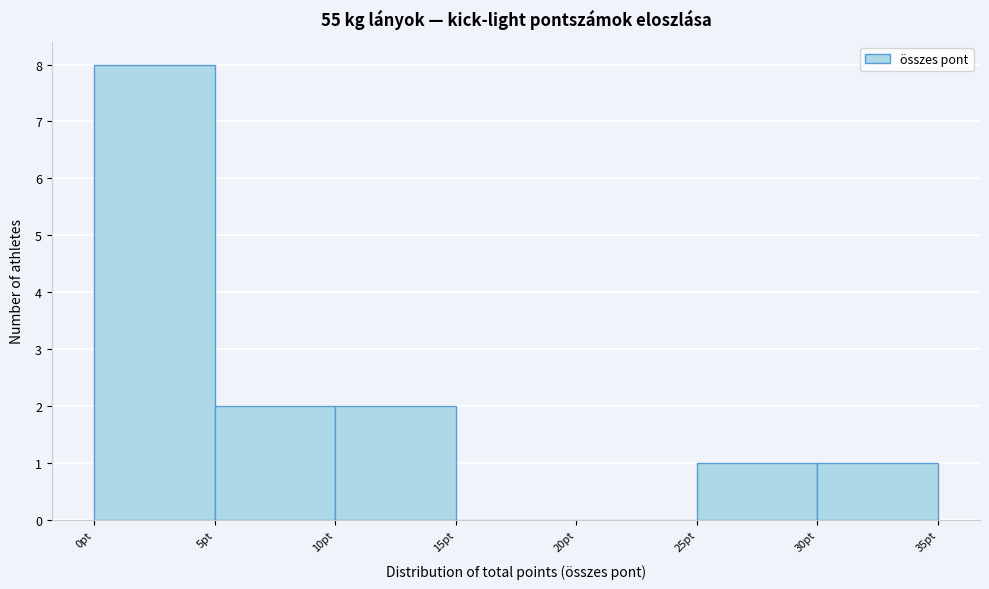

Reading left to right, transcribe this chart: for each bar, give the range it covers on the x-axis and its height. The values are not printed on the chart, so give them approximately, as read against the axis.

0 to 5: 8
5 to 10: 2
10 to 15: 2
15 to 20: 0
20 to 25: 0
25 to 30: 1
30 to 35: 1